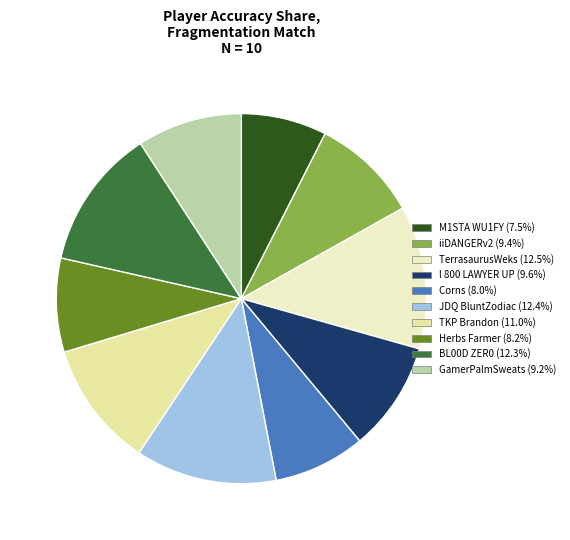

Is the sum of Herbs Farmer and BL00D ZER0 greater than half?

No